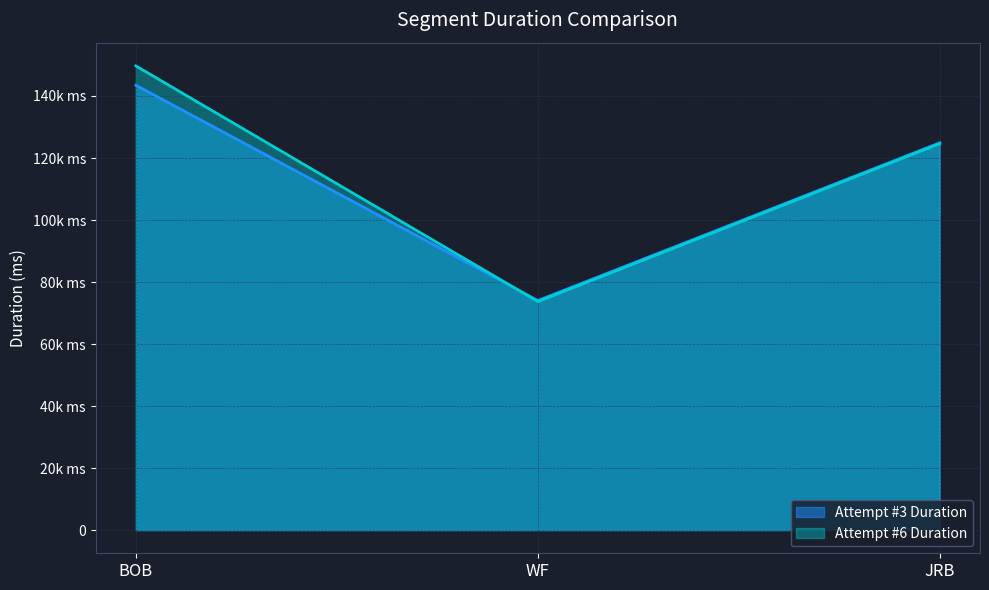

What are all the series names shown in the legend?

Attempt #3 Duration, Attempt #6 Duration